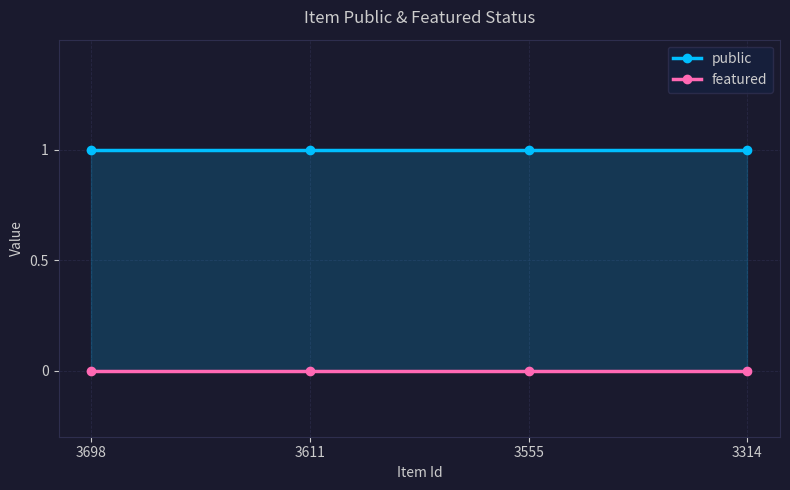

At which category does the chart reach its peak across all series?

3698